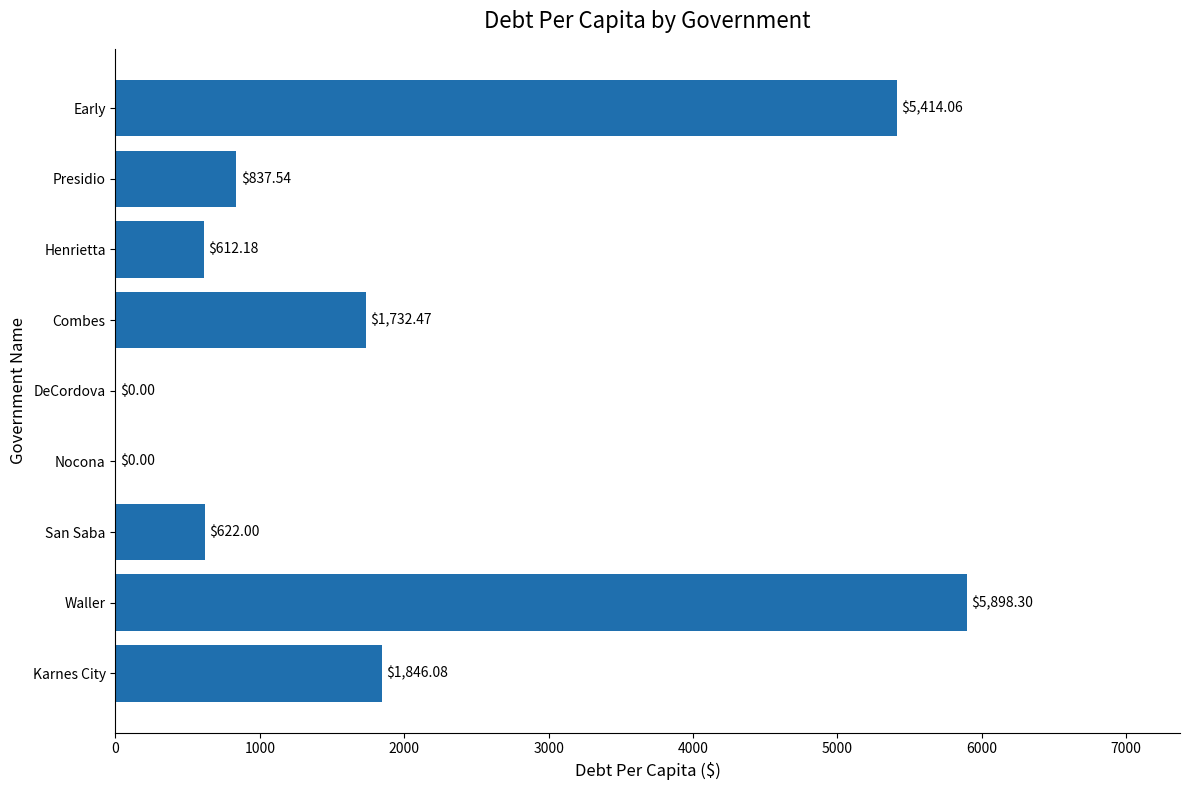

Between Combes and Nocona, which is larger?

Combes